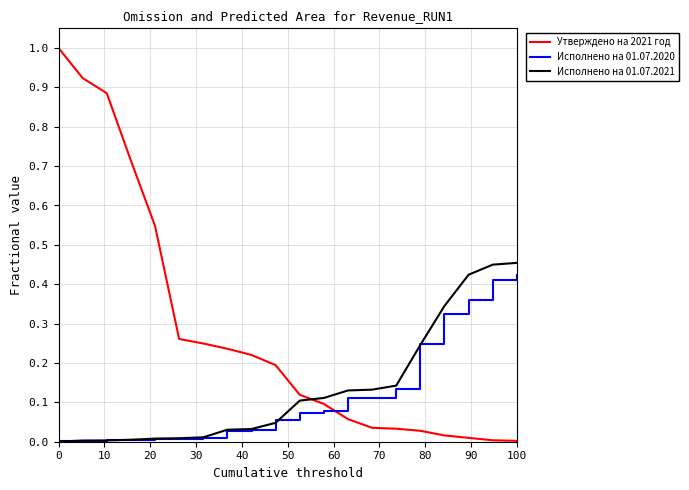

What is the highest value of the Утверждено на 2021 год series?

1.0